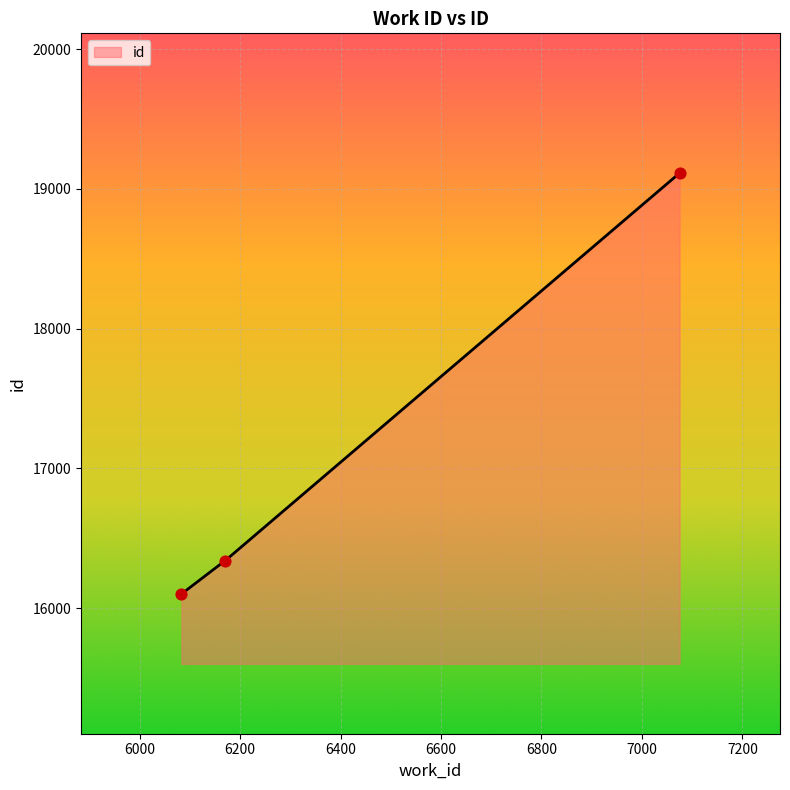

What is the ratio of the value at 7075 to the value at 6083?

1.2